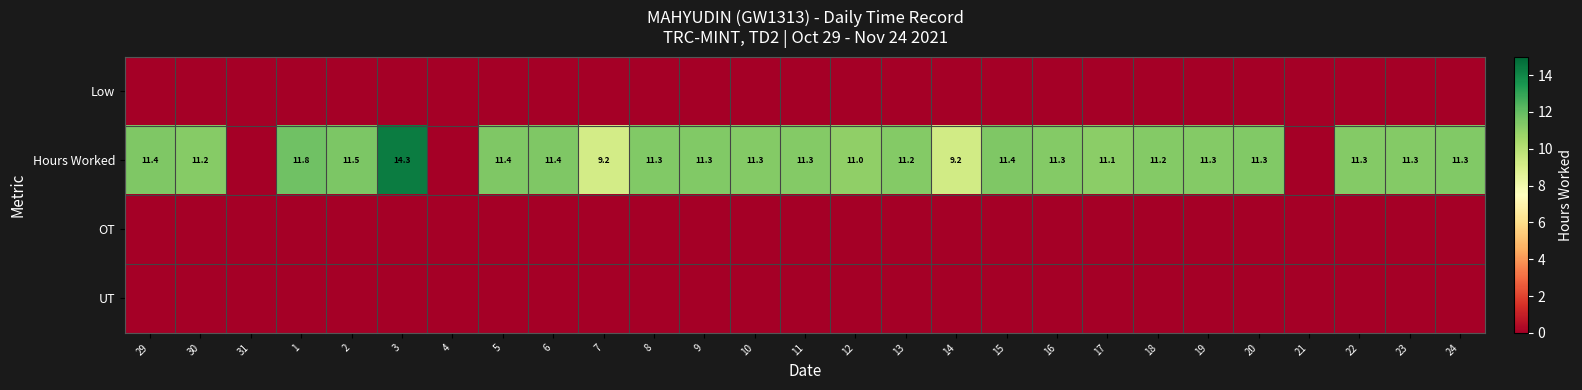

At which category is the sum across all series the highest?

3